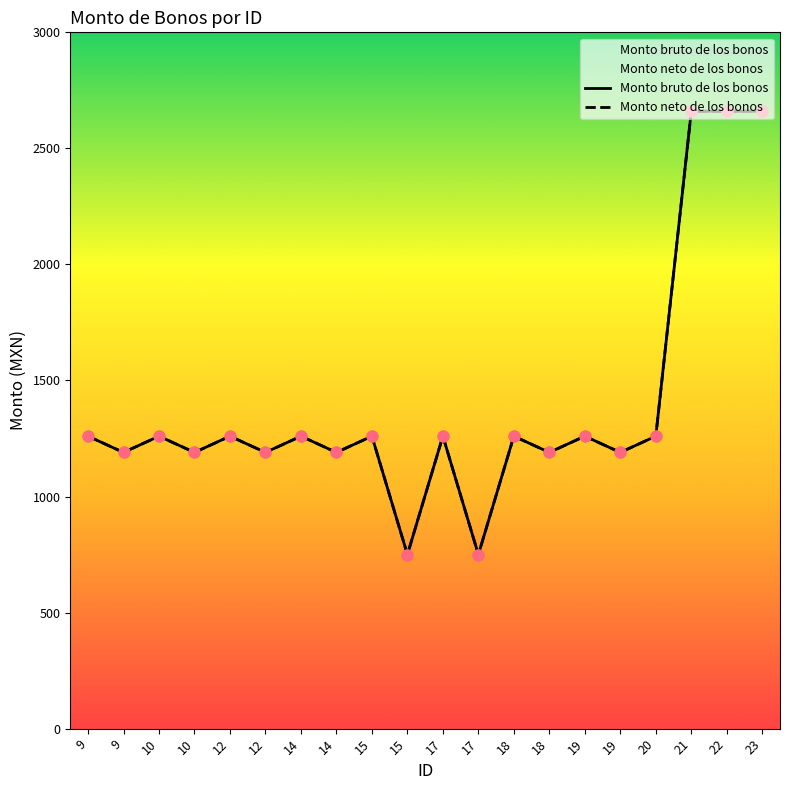

What are all the series names shown in the legend?

Monto bruto de los bonos, Monto neto de los bonos